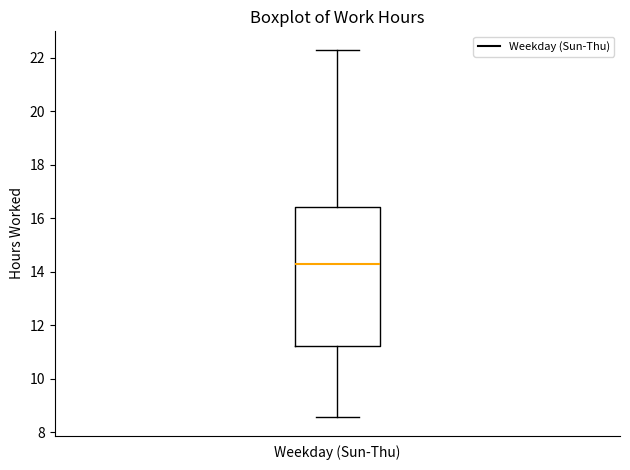

Where does the lower whisker of the box for Weekday (Sun-Thu) end on the y-axis? The values are not printed on the chart, so give them approximately, as read against the axis.

8.6